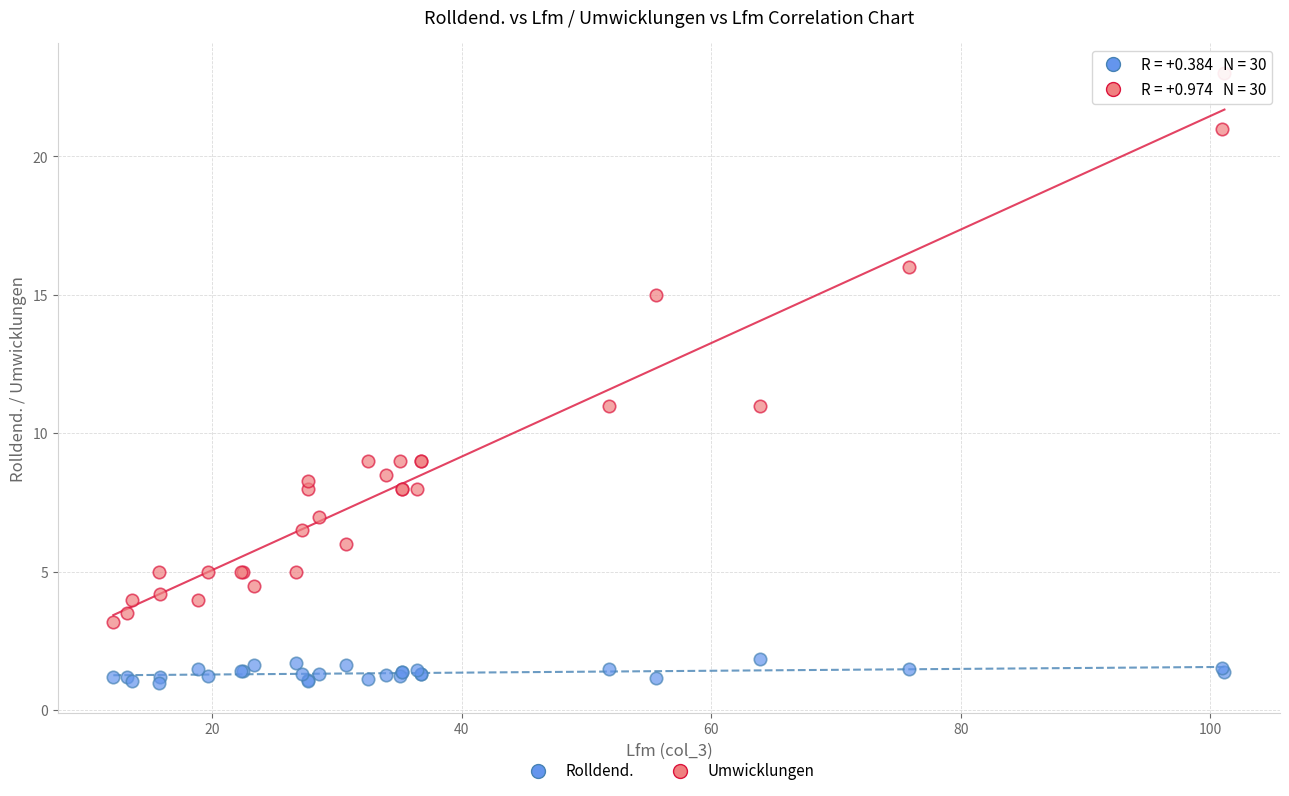

Which series reaches the maximum Y coordinate?

Umwicklungen